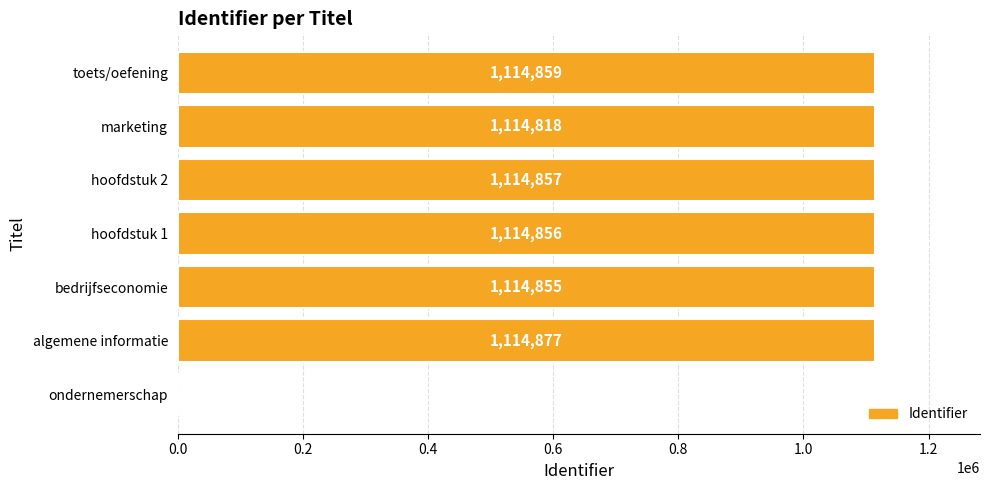

Are the bars horizontal?

Yes